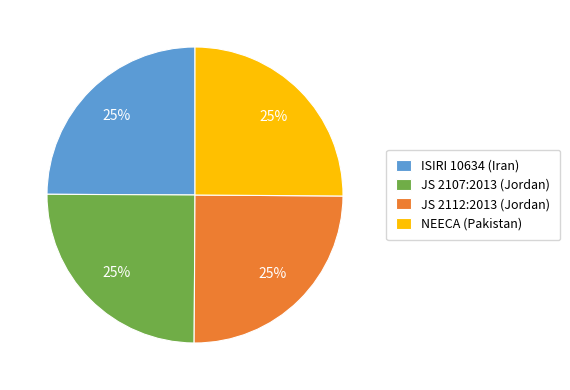

Does ISIRI 10634 (Iran) account for over 50% of the chart?

No